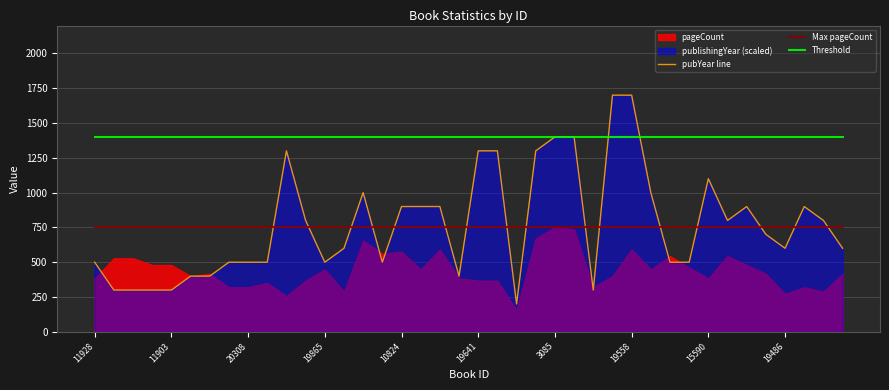

The value of Threshold at 14 is 2169. True or false?

False